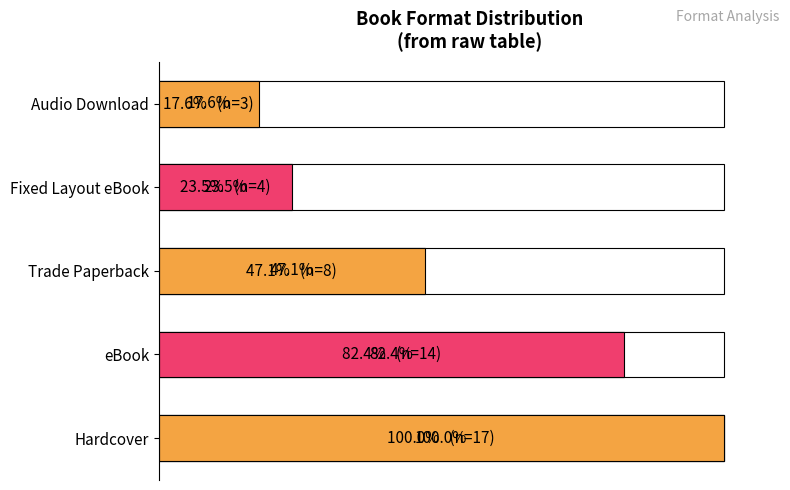

Read the value at Fixed Layout eBook.

23.5